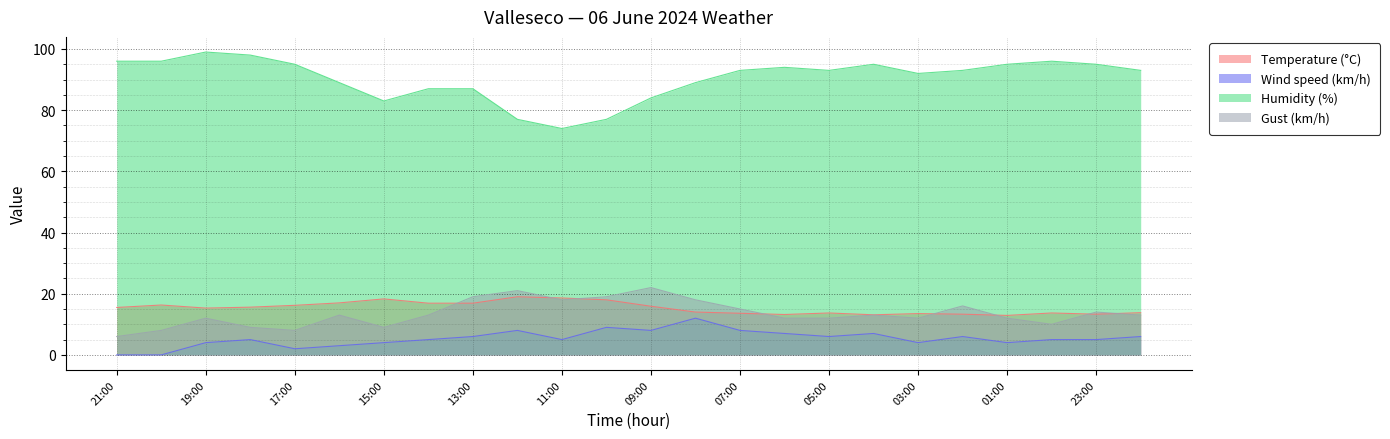

What is the sum of all Temperature (°C) values?

367.6